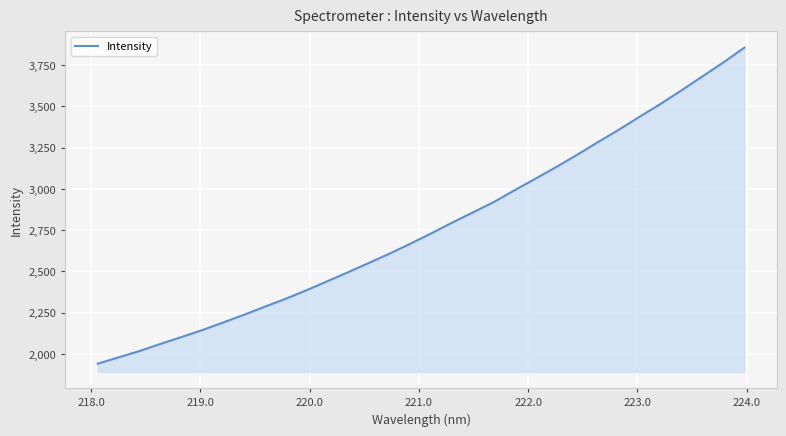

What is the difference between the maximum and minimum values?

1915.7